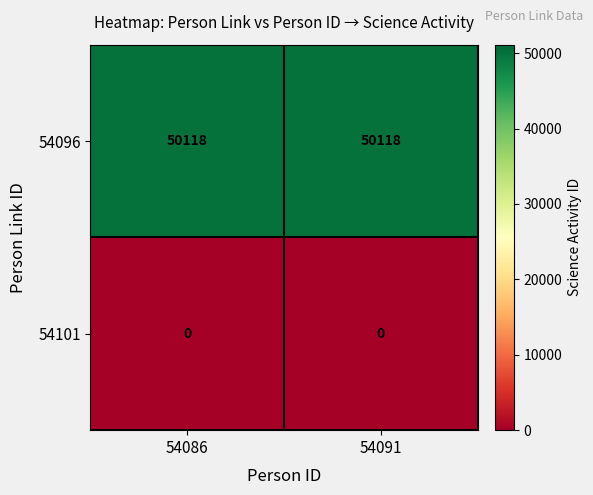

Which series has the largest total across all categories?

54096